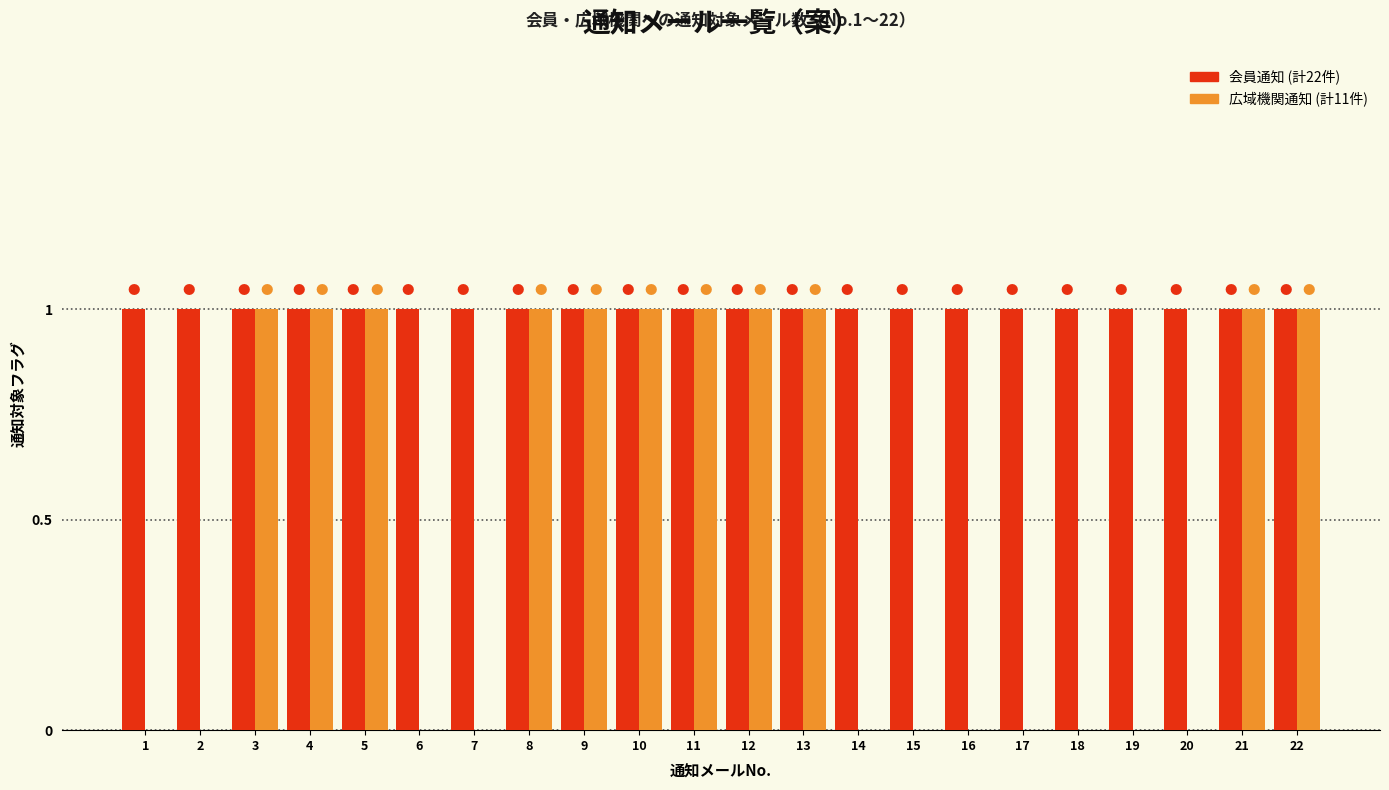

How many categories are shown in the chart?

22